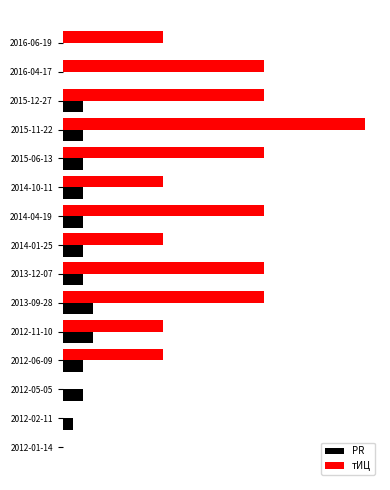

What are all the series names shown in the legend?

PR, тИЦ